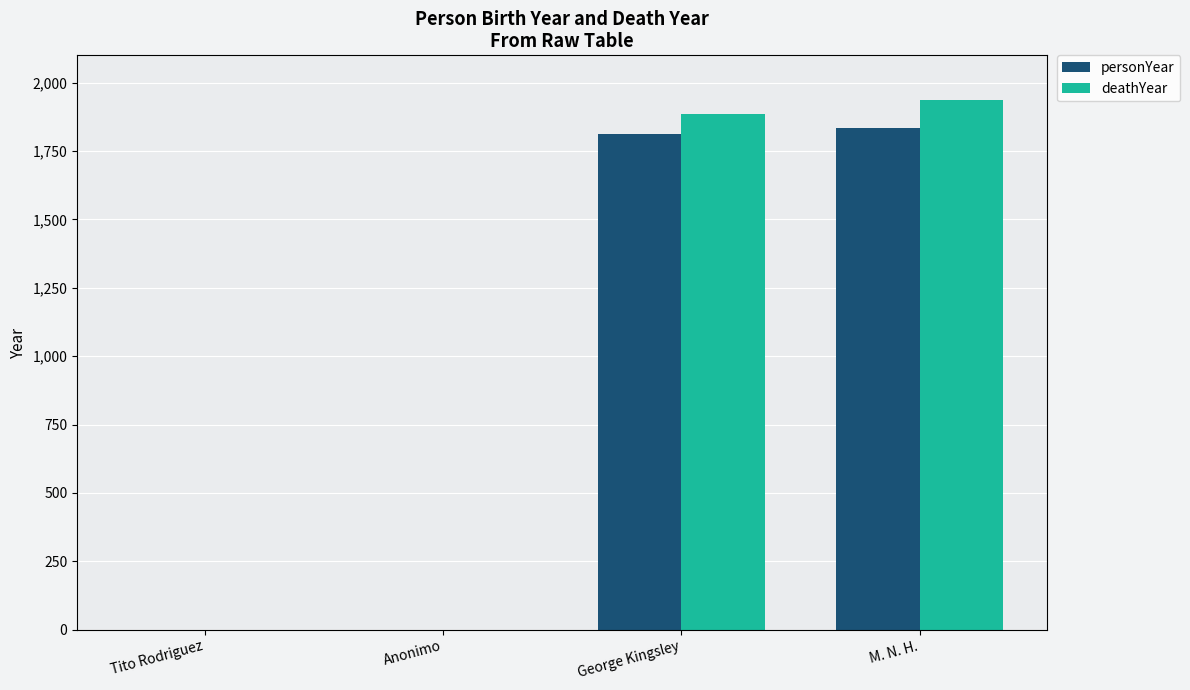

What is the approximate value of personYear at George Kingsley?

1811